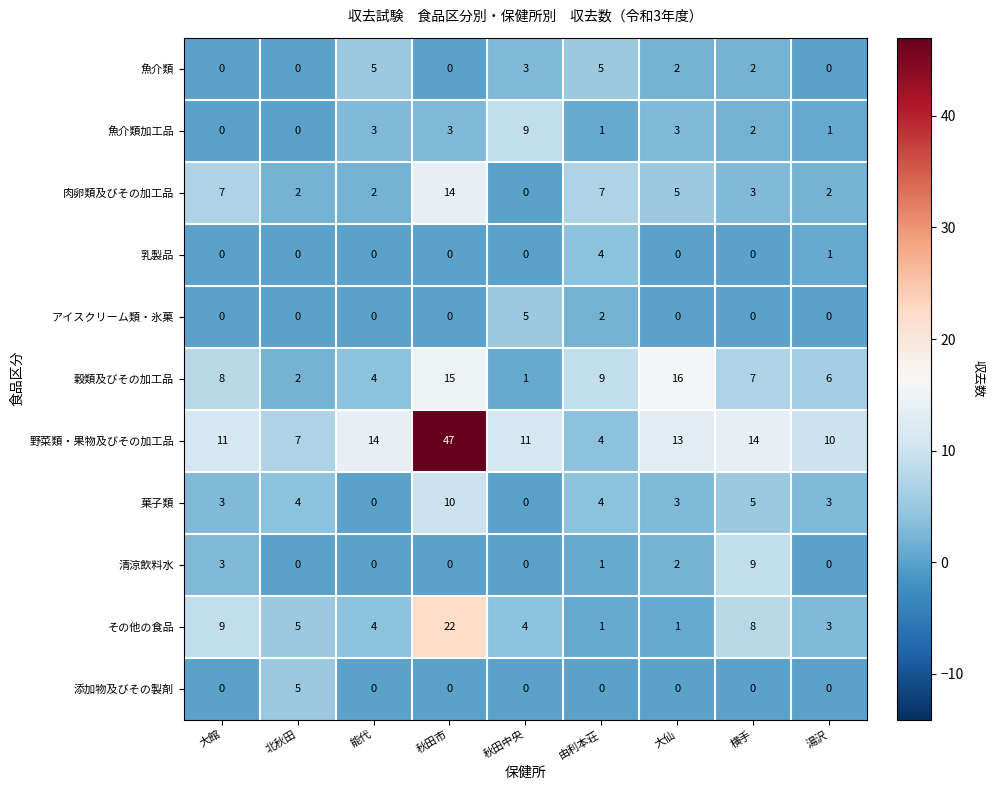

Which category has the highest value in the 野菜類・果物及びその加工品 series?

秋田市